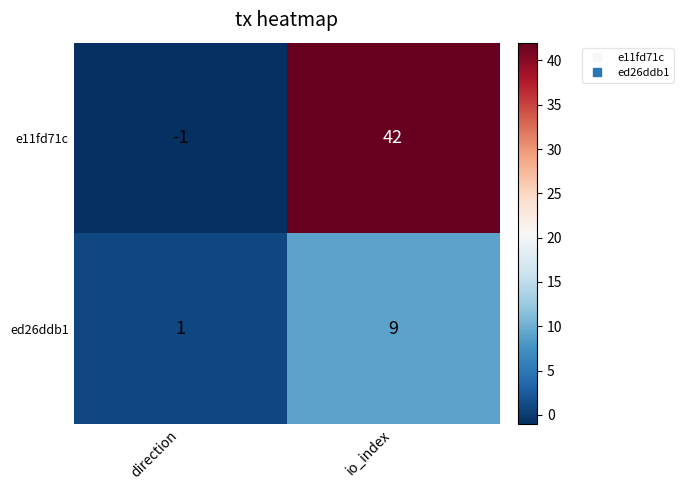

Reading left to right, extract all data points from this chart.

e11fd71c: -1	42
ed26ddb1: 1	9